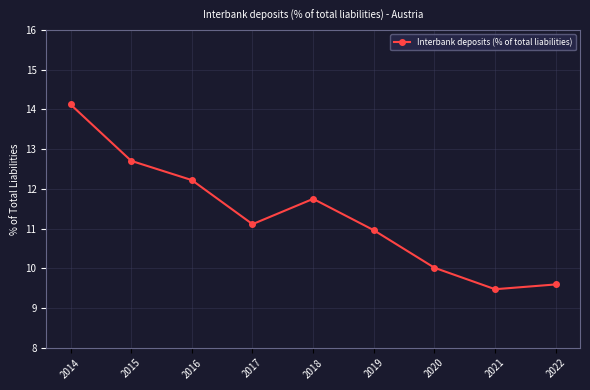

Which category has the lowest value across all series?

2021